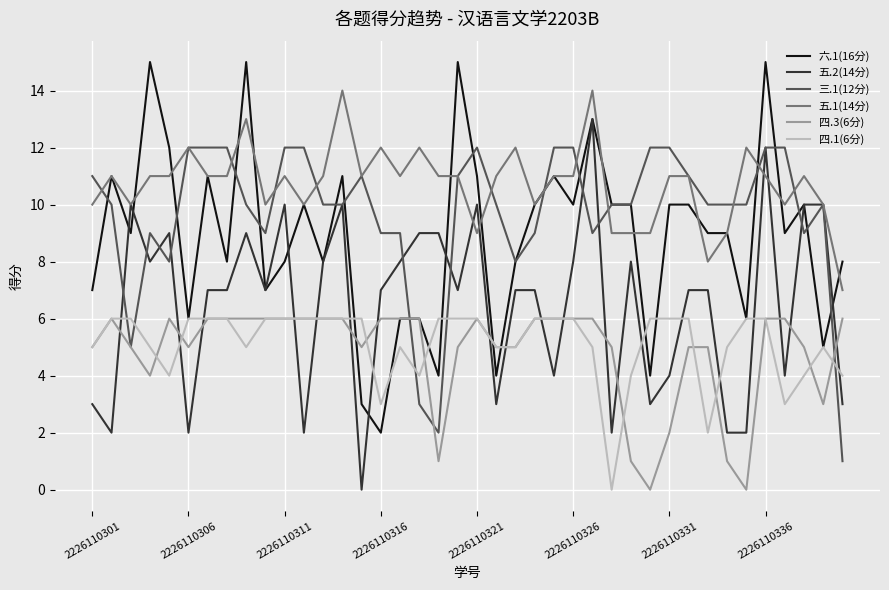

True or false: 三.1(12分) and 四.1(6分) intersect in this chart.

True